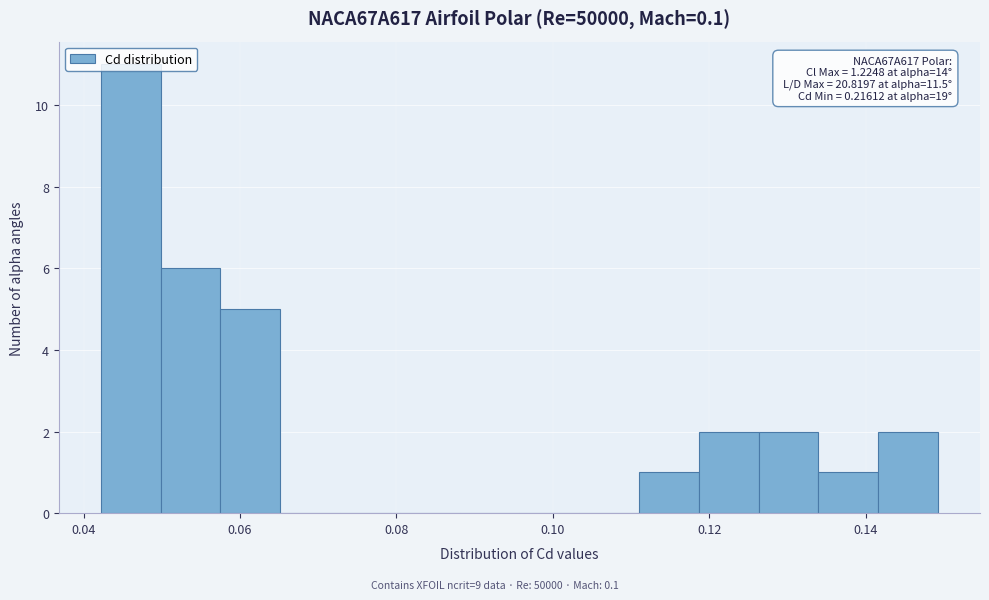

Around what value on the x-axis is the tallest bar? Give the approximate position of its centre, as read against the axis.

0.046